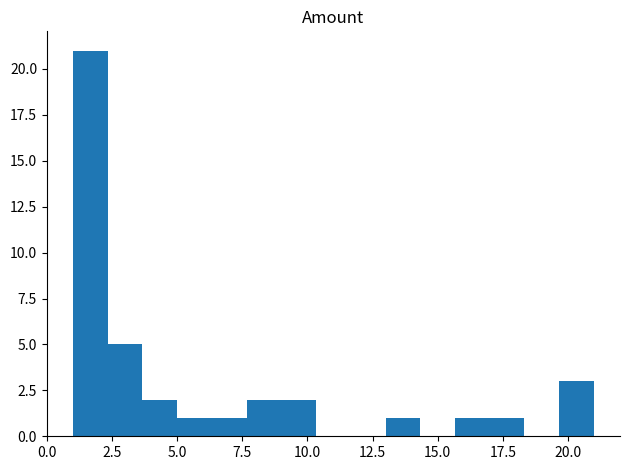

Read against the x-axis, roughly where is the centre of the tallest bar?

1.5